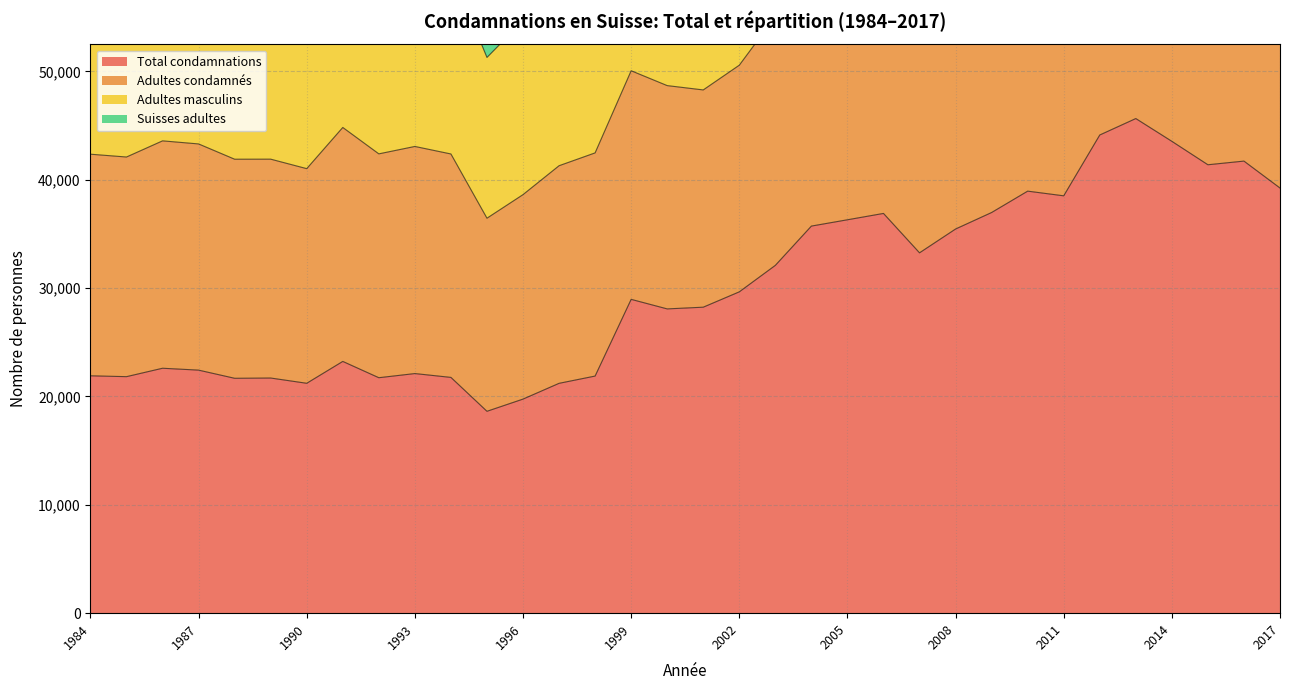

At which category does Total condamnations reach its first local valley?

1985